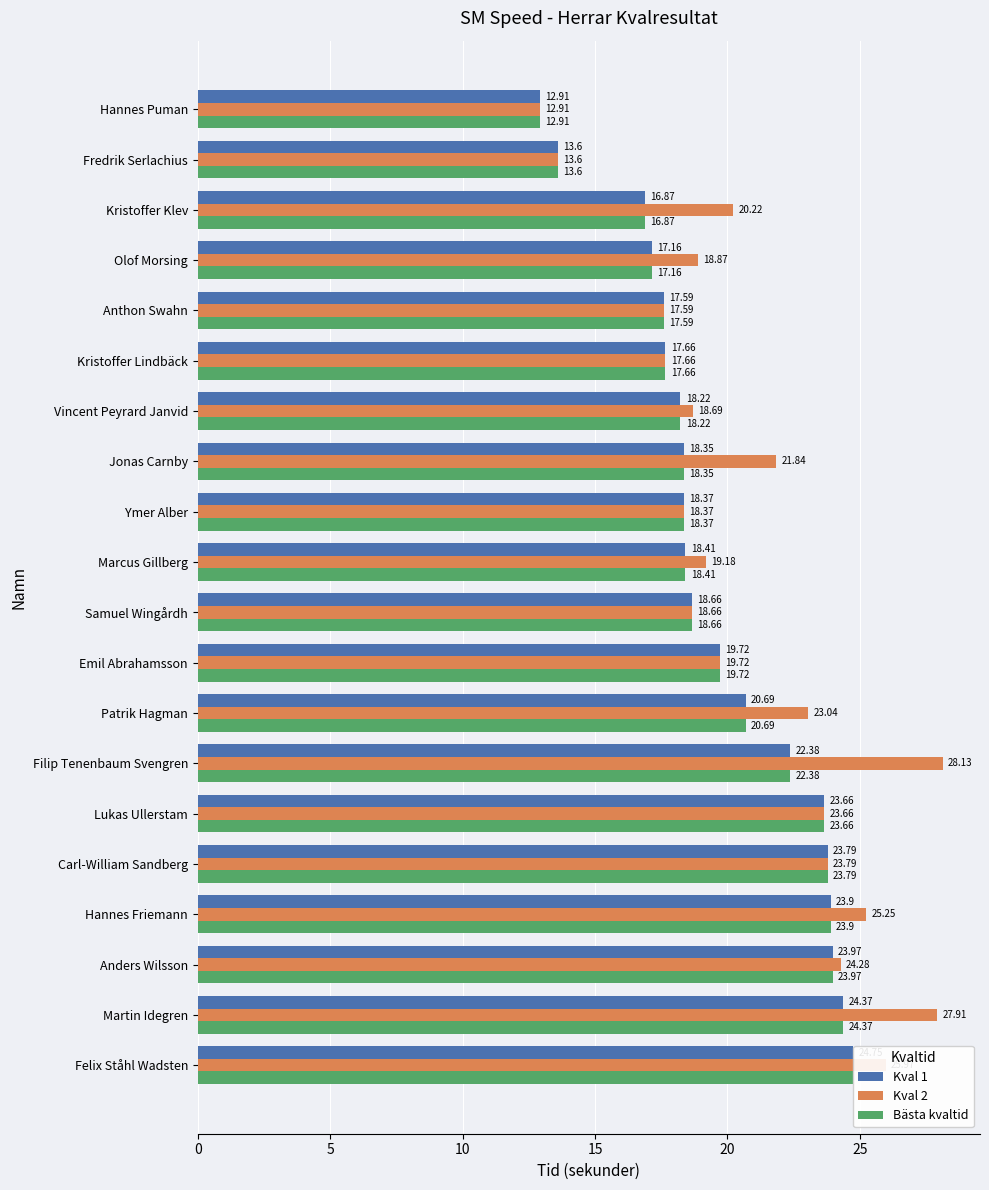

What is the sum of all Kval 1 values?

395.0